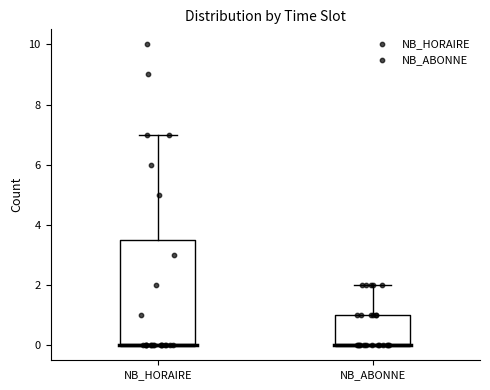

Reading left to right, transcribe this box plot: for each box, give where its median line is, the range the box spans, and where its two whiskers end, as read against the y-axis. The values are not printed on the chart, so give them approximately, as read against the axis.

NB_HORAIRE: median 0.0 (drawn on the box's lower edge), box 0.0 to 3.6, whiskers 0.0 to 7.0
NB_ABONNE: median 0.0 (drawn on the box's lower edge), box 0.0 to 1.0, whiskers 0.0 to 2.0